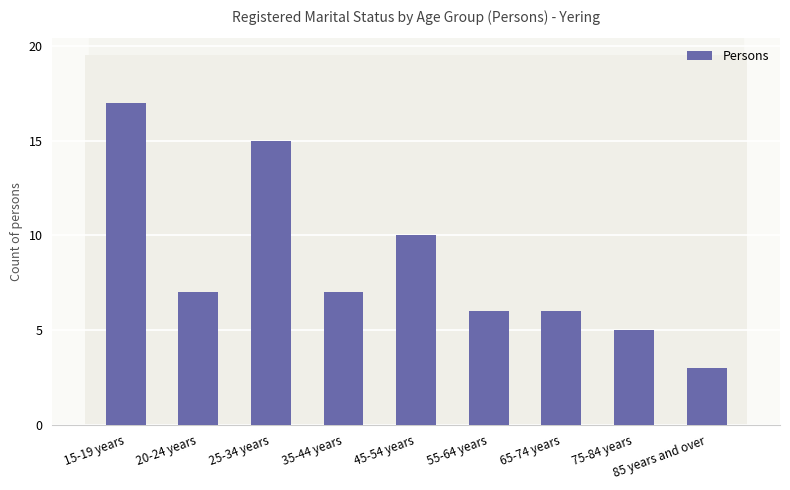

What is the approximate value at 20-24 years, to the nearest 10?

10